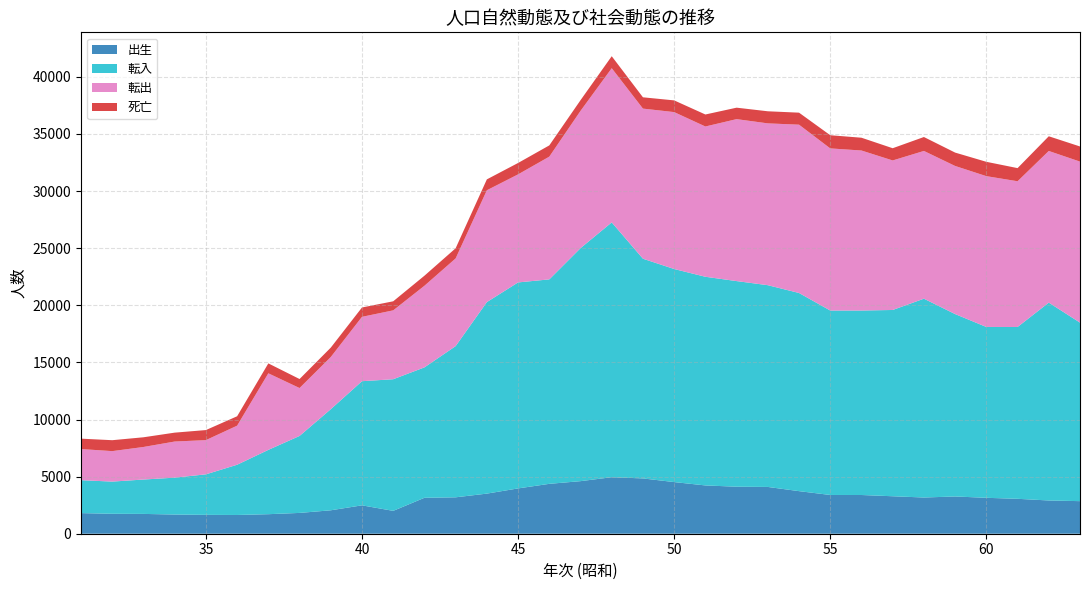

Reading left to right, transcribe all the data shown in this chart.

出生: 1805	1746	1735	1680	1652	1641	1710	1822	2051	2485	2002	3146	3188	3512	3967	4368	4603	4948	4842	4522	4228	4117	4096	3728	3393	3390	3281	3171	3261	3145	3057	2911	2852
転入: 2882	2818	3010	3229	3547	4399	5631	6739	8852	10870	11525	11418	13239	16768	18036	17902	20400	22312	19237	18655	18270	18003	17665	17350	16149	16153	16310	17408	15971	14959	15044	17323	15632
転出: 2727	2668	2850	3163	2996	3421	6705	4195	4568	5636	6030	7147	7679	9794	9461	10746	12020	13500	13143	13739	13158	14181	14168	14737	14196	14010	13092	12936	12968	13205	12760	13280	14097
死亡: 910	957	849	778	881	823	868	789	823	818	793	879	889	952	998	985	935	1050	990	1026	1051	1003	1059	1052	1153	1120	1070	1220	1171	1255	1151	1286	1326